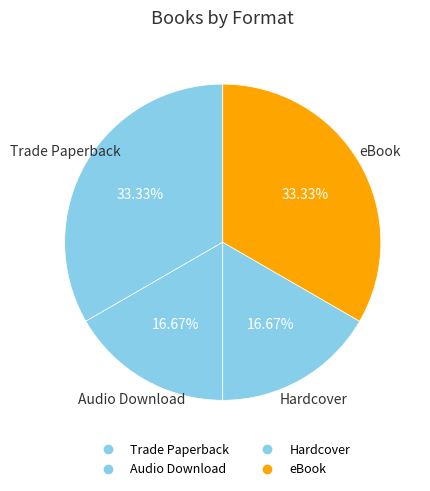

Count the number of slices in the pie.

4